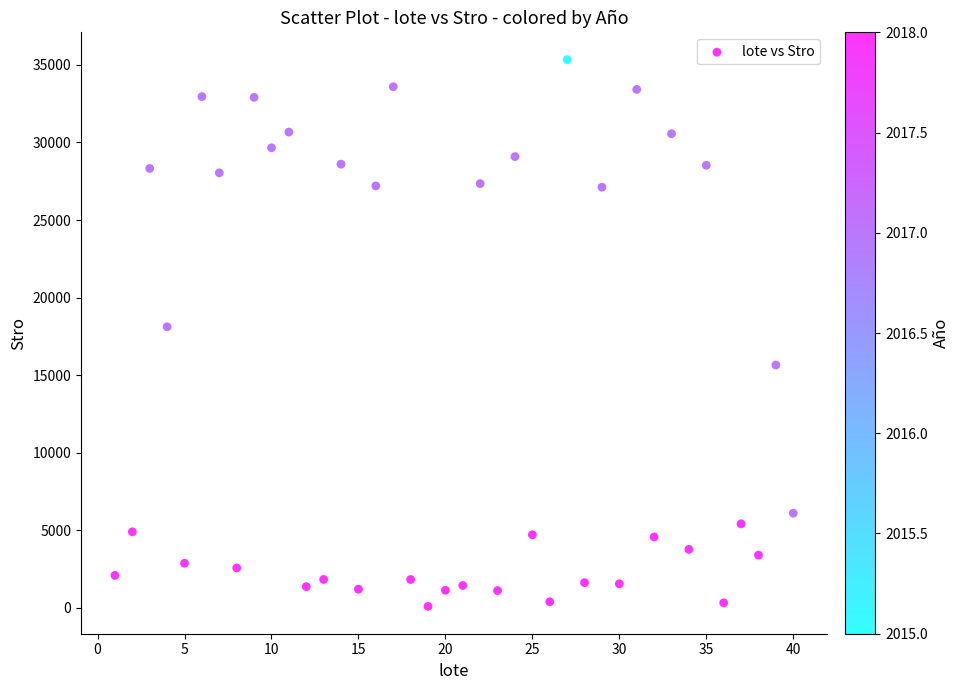

What Y value in the scatter plot is closest to 17714?

18116